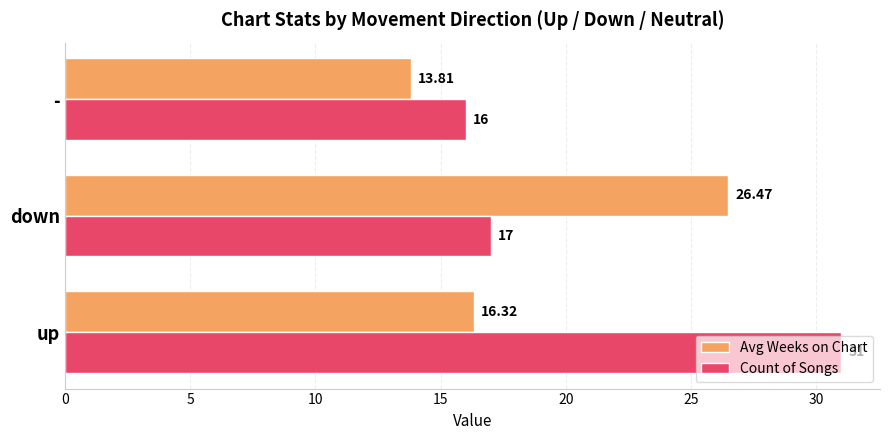

What is the maximum value for Avg Weeks on Chart?

26.5